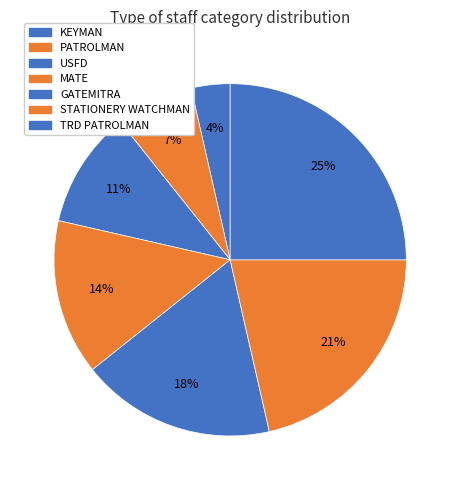

Which category has the smallest portion of the pie?

KEYMAN